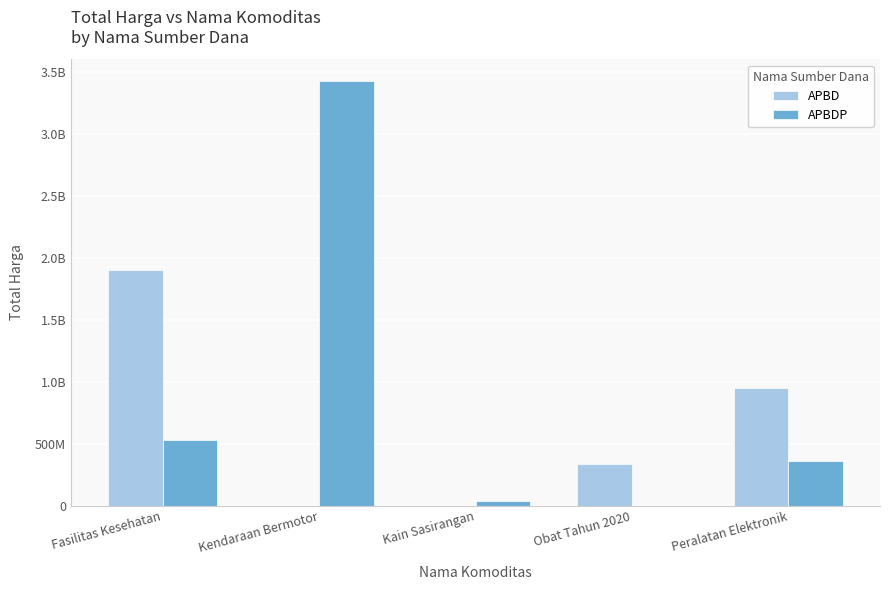

True or false: APBDP has a value of 362103800 at Peralatan Elektronik.

True